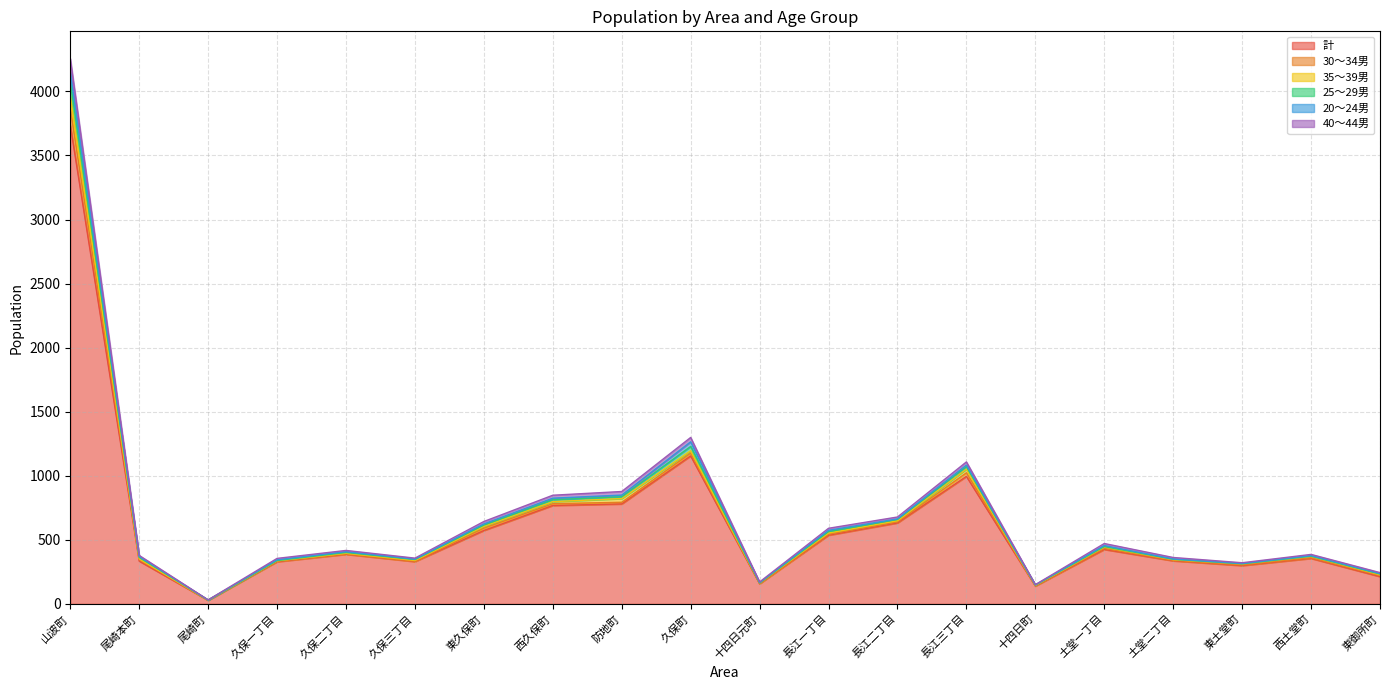

Which category has the highest value in the 計 series?

山波町